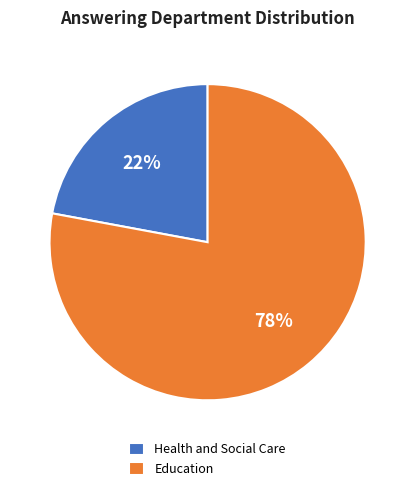

Count the number of slices in the pie.

2